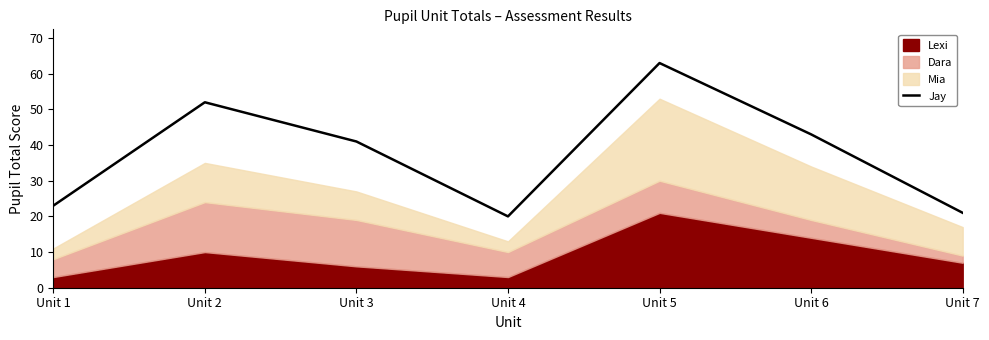

Where is the data nearest to the value 41?

Unit 3